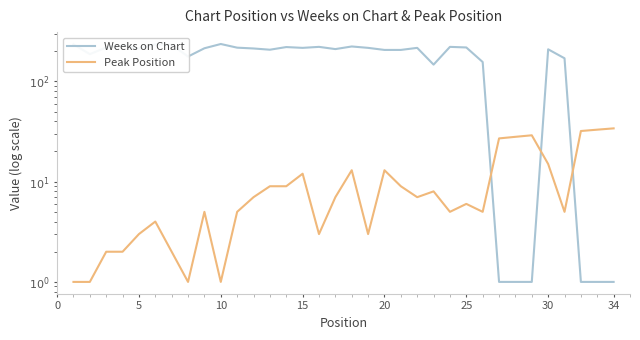

Which series has the largest range (max minus min)?

Weeks on Chart